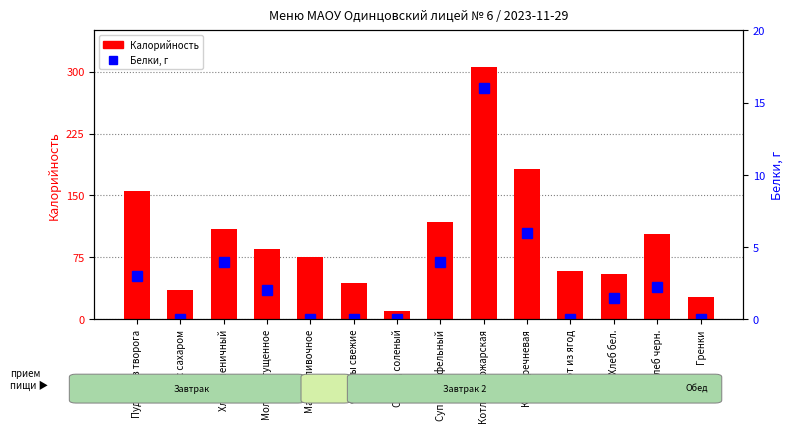

How many values in the Калорийность series exceed 85?

6